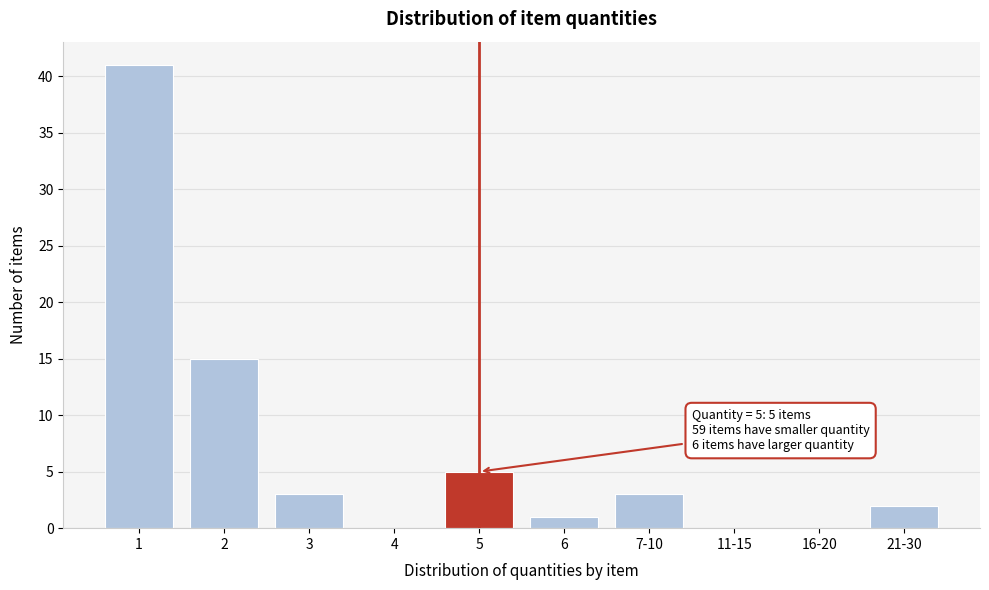

Reading left to right, list all the values displayed in this chart.

1=41	2=15	3=3	4=0	5=5	6=1	7-10=3	11-15=0	16-20=0	21-30=2